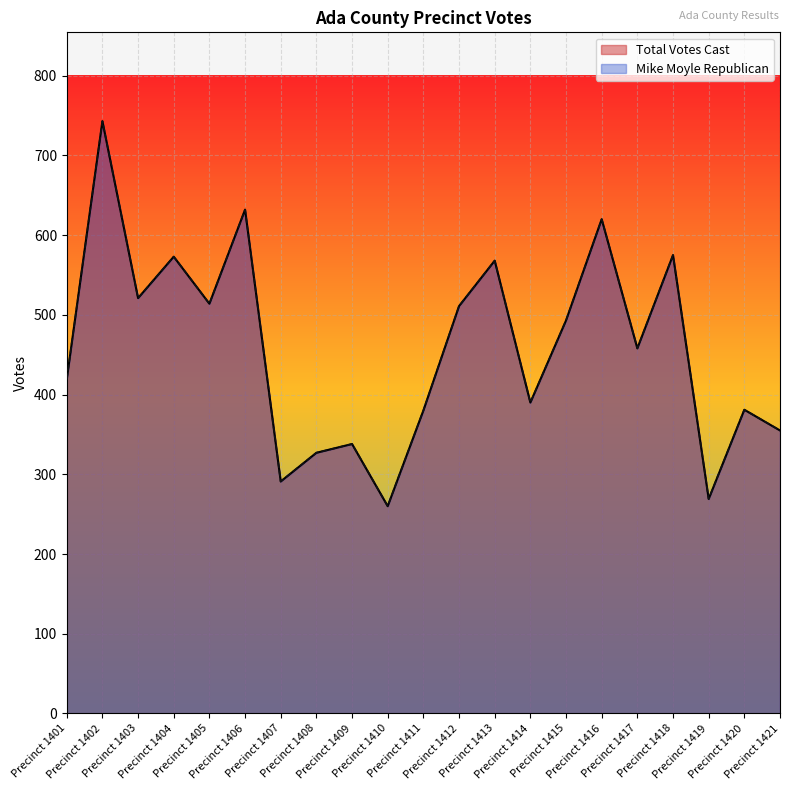

Where is the first local minimum for Total Votes Cast?

Precinct 1403